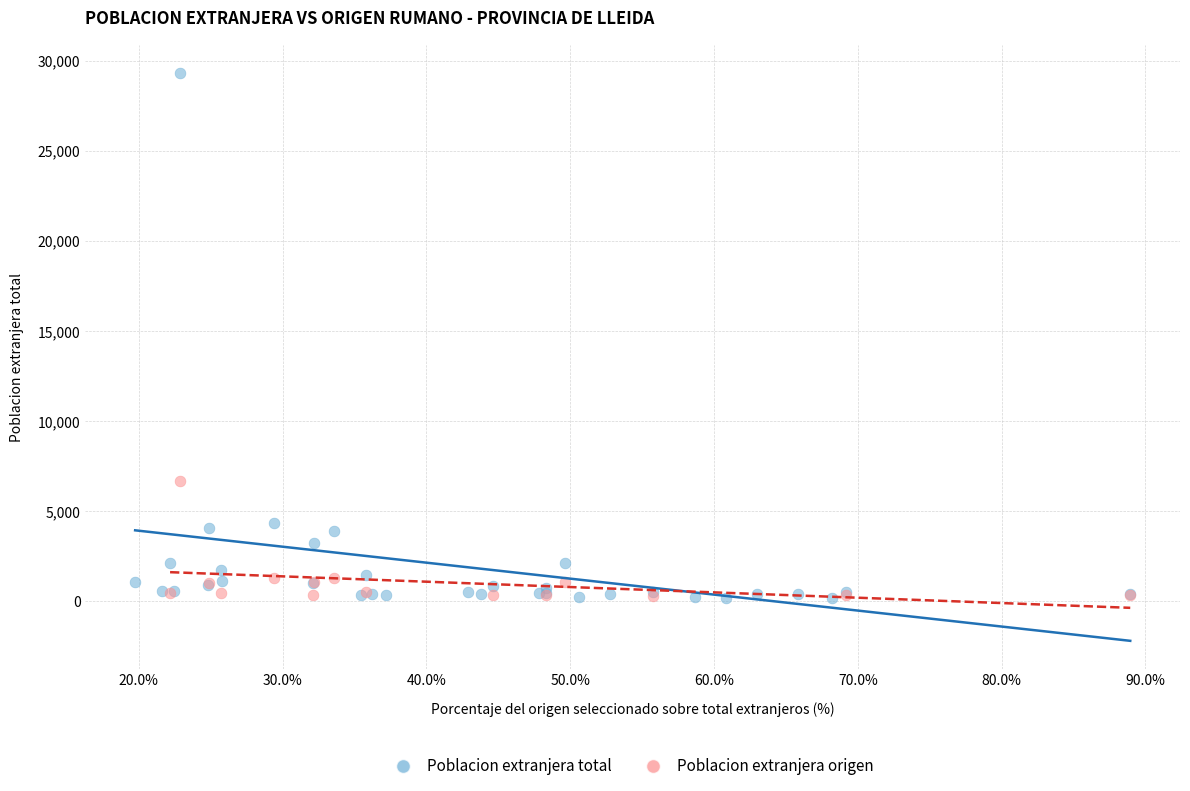

Which series contains the highest Y value?

Poblacion extranjera total